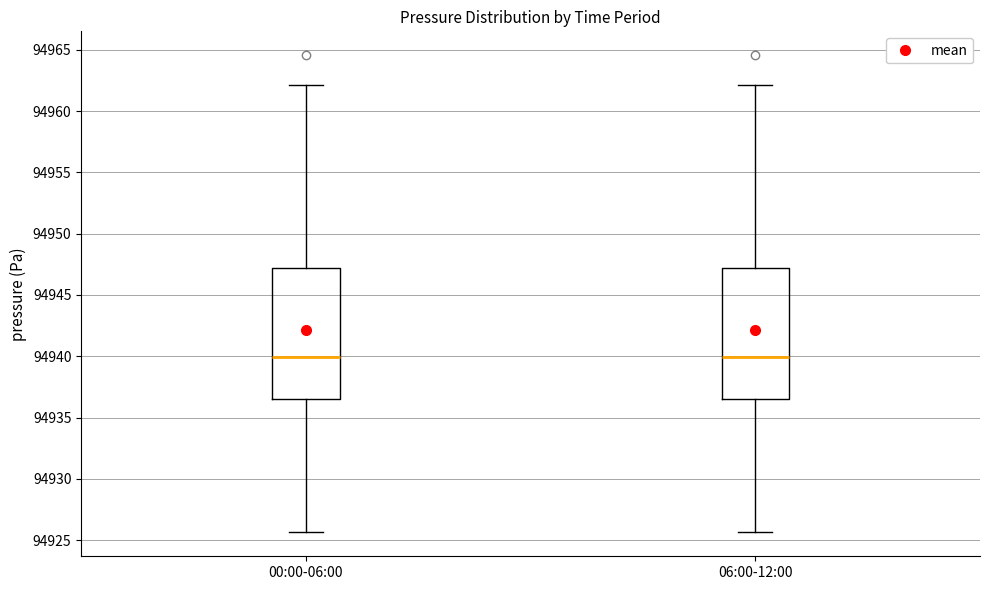

Where is the lower edge of the box for 00:00-06:00 on the y-axis? The values are not printed on the chart, so give them approximately, as read against the axis.

94936.5